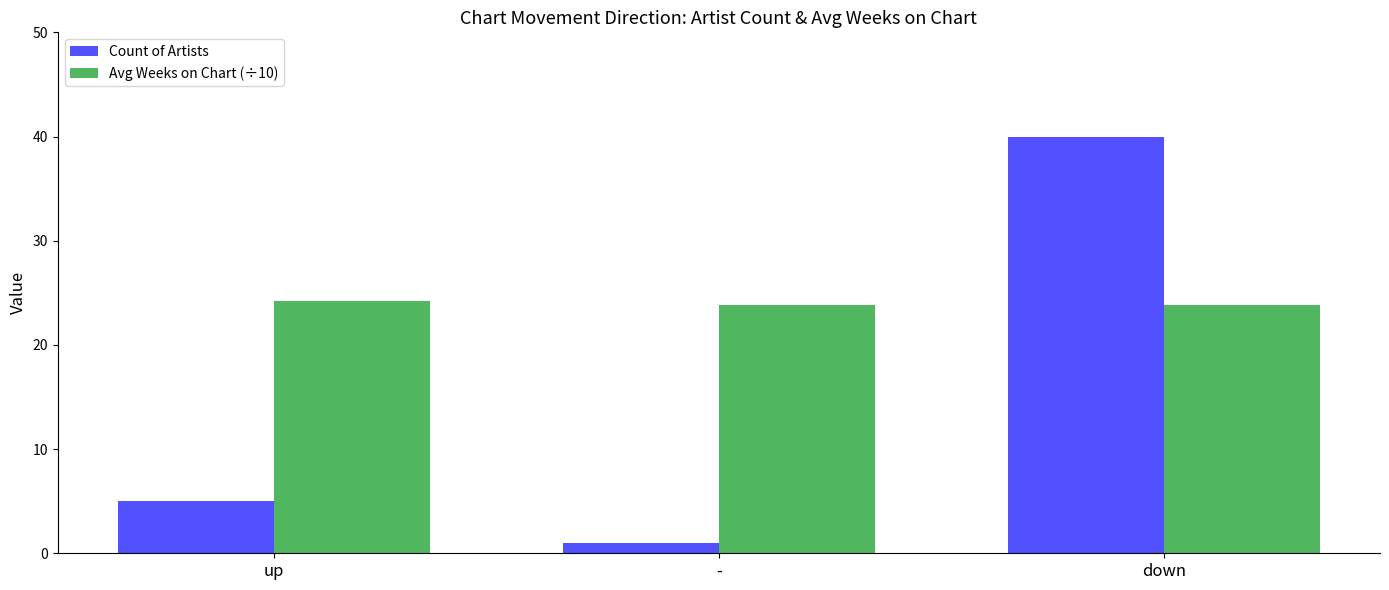

Reading right to left, transcribe all the data shown in this chart.

Count of Artists: 40.0	1.0	5.0
Avg Weeks on Chart (÷10): 23.8	23.8	24.2